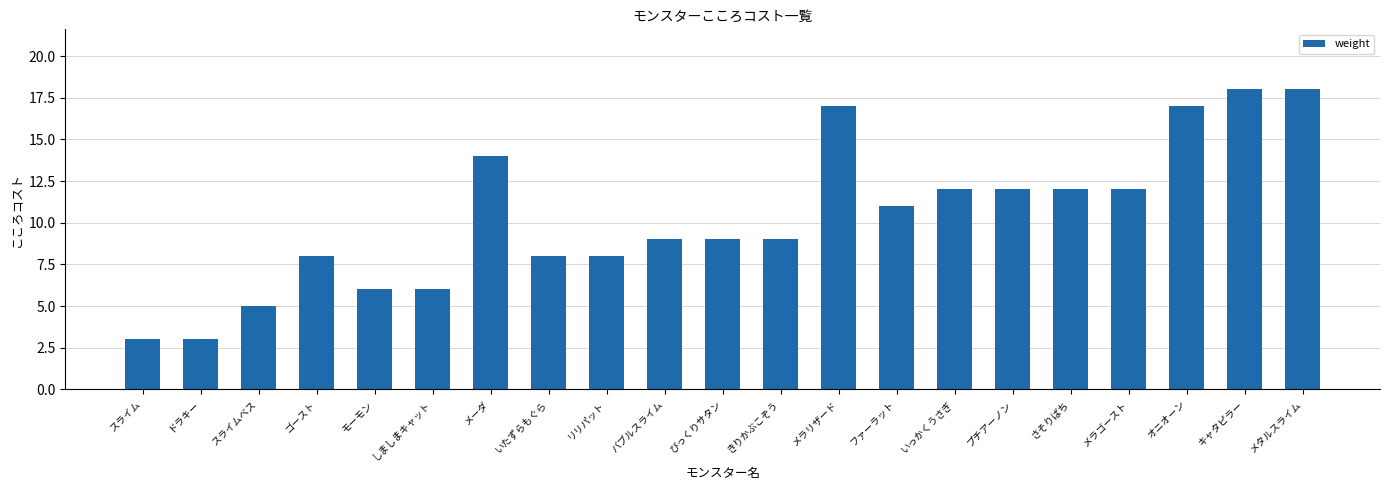

What is the label of the 7th bar from the right?

いっかくうさぎ